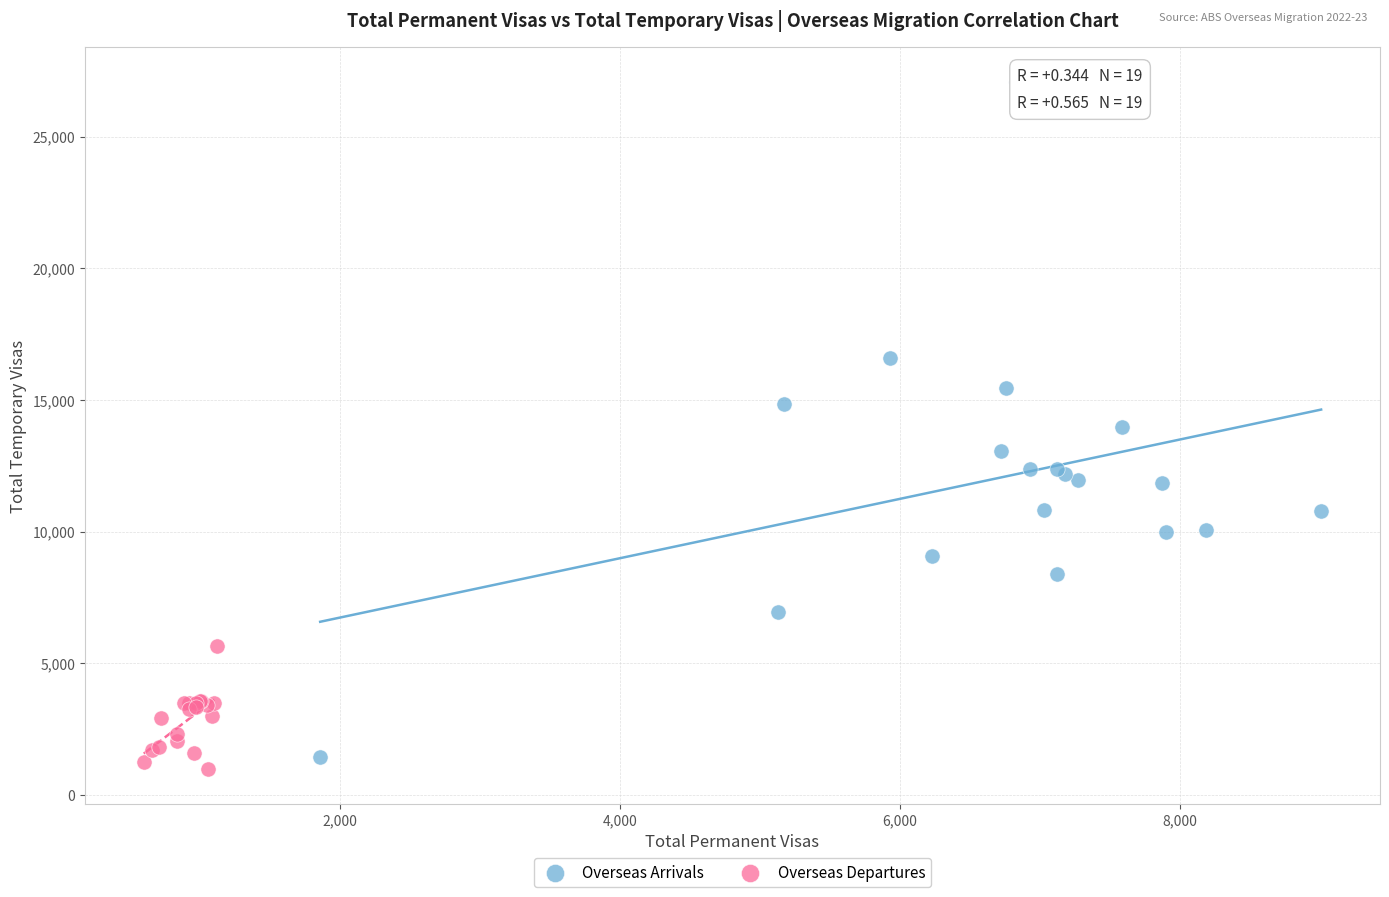

Which series contains the highest Y value?

Overseas Arrivals